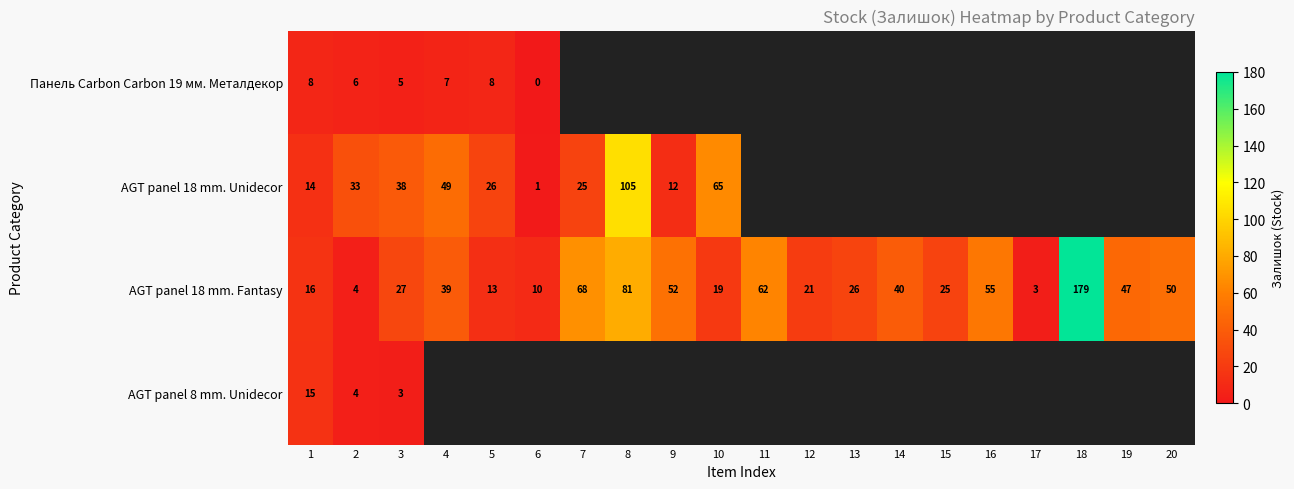

The AGT panel 18 mm. Unidecor series shows 4 at 1. True or false?

False